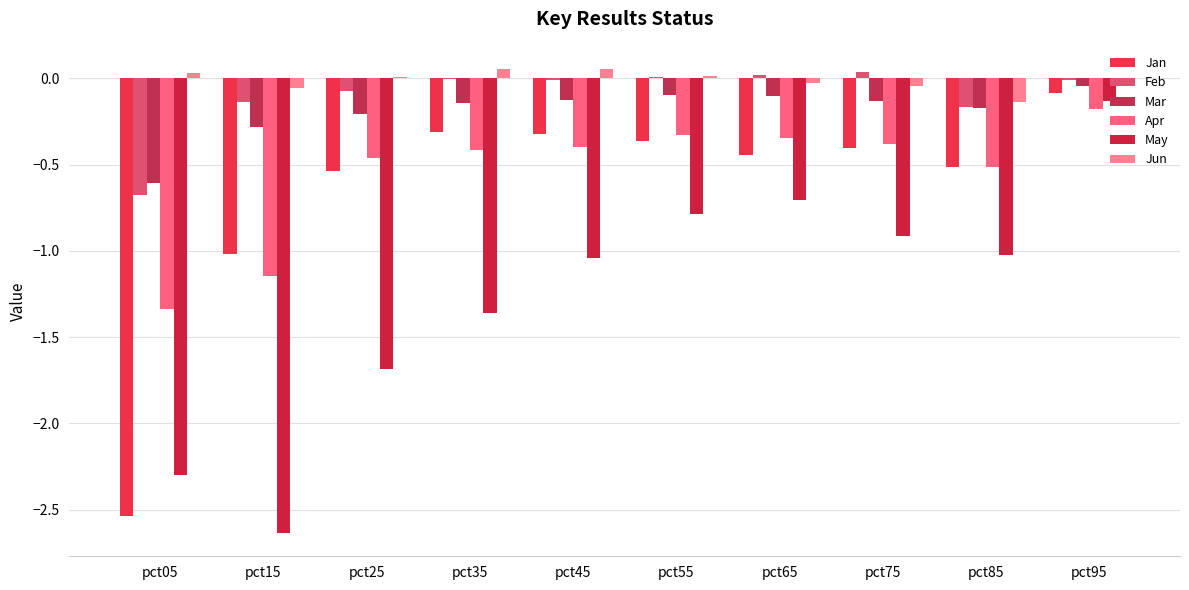

Does the chart contain stacked bars?

No